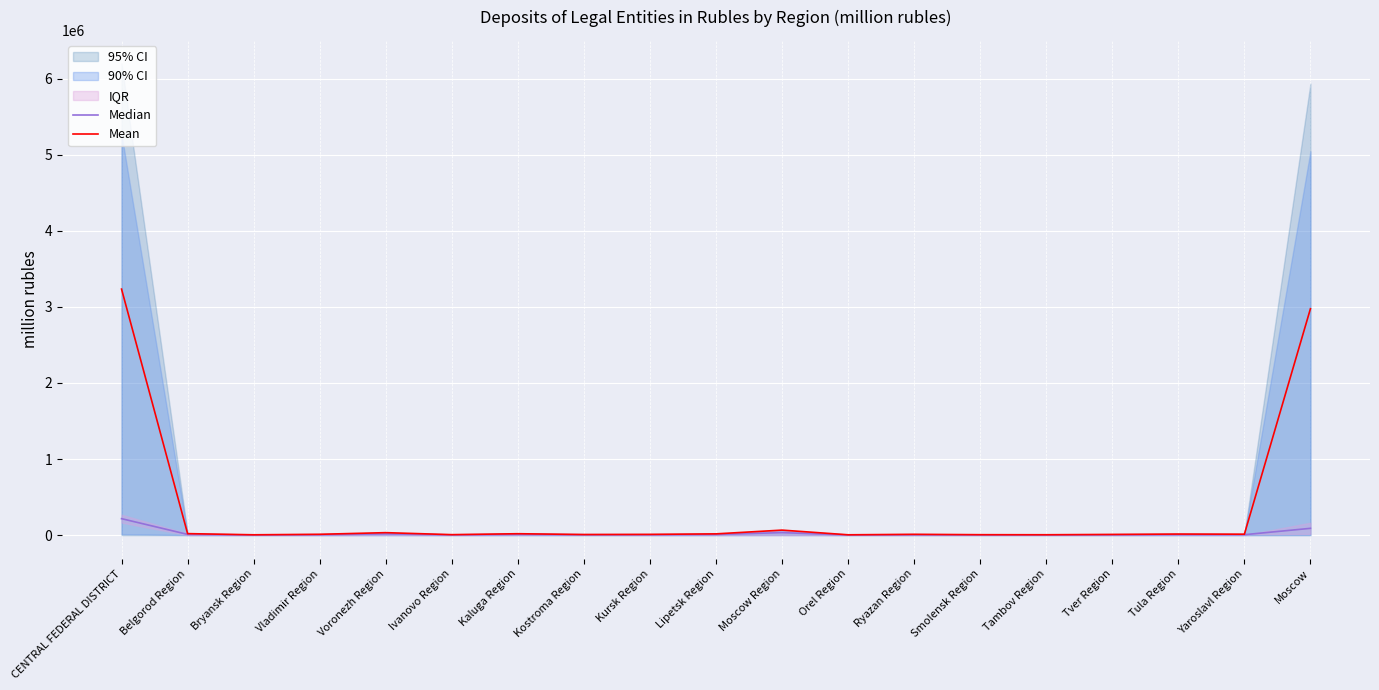

Read the Mean value at CENTRAL FEDERAL DISTRICT.

3233773.0